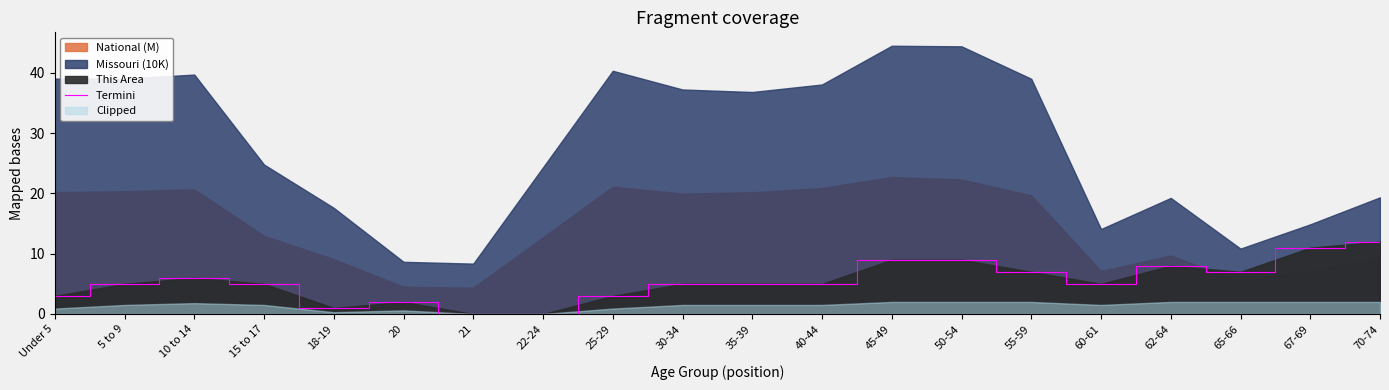

The value at 21 is -4. True or false?

False